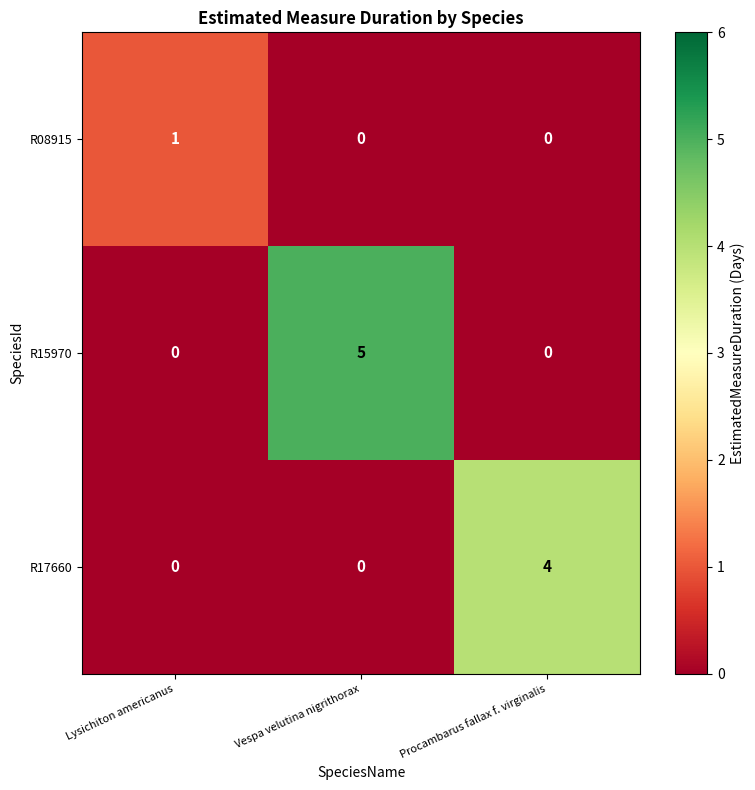

Which series has the largest total across all categories?

R15970